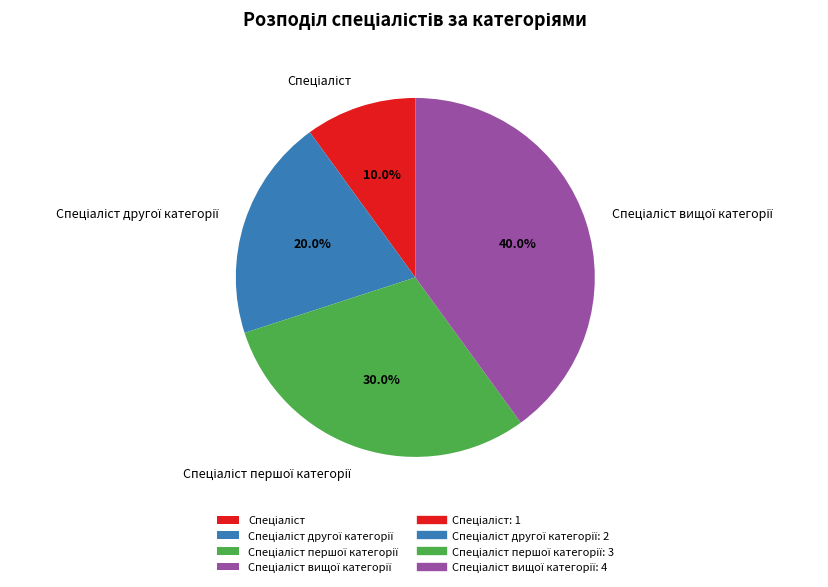

Is there any slice that represents more than half of the pie?

No